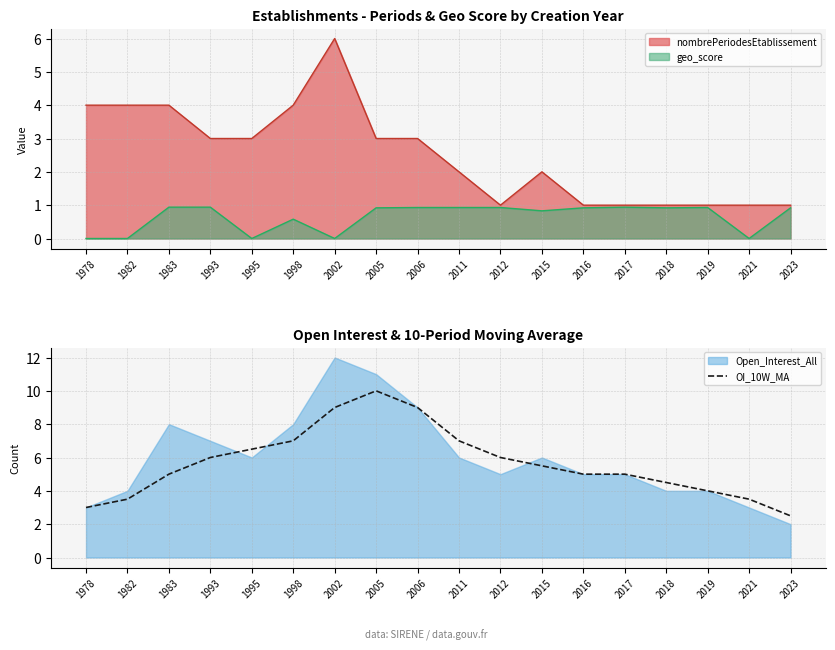

What is the highest value of the OI_10W_MA series?

10.0